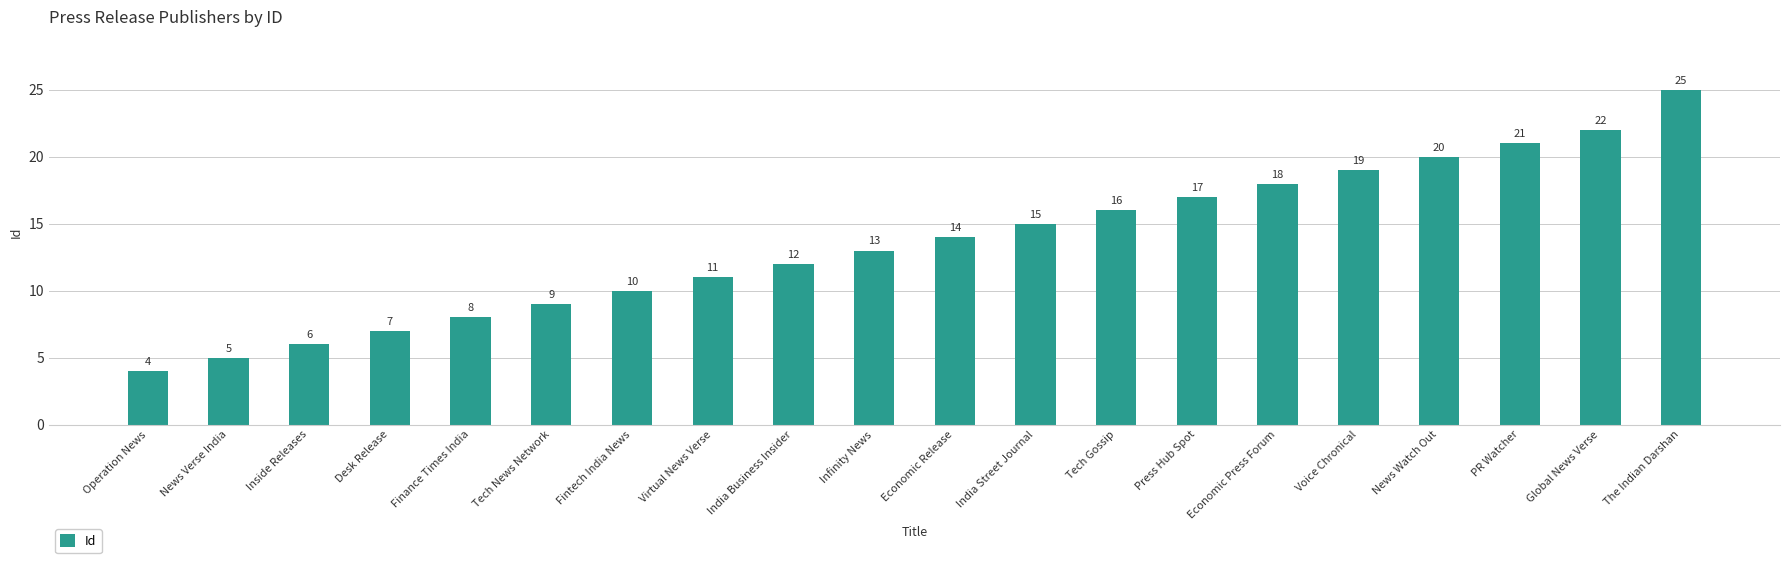

Where is the data nearest to the value 14?

Economic Release